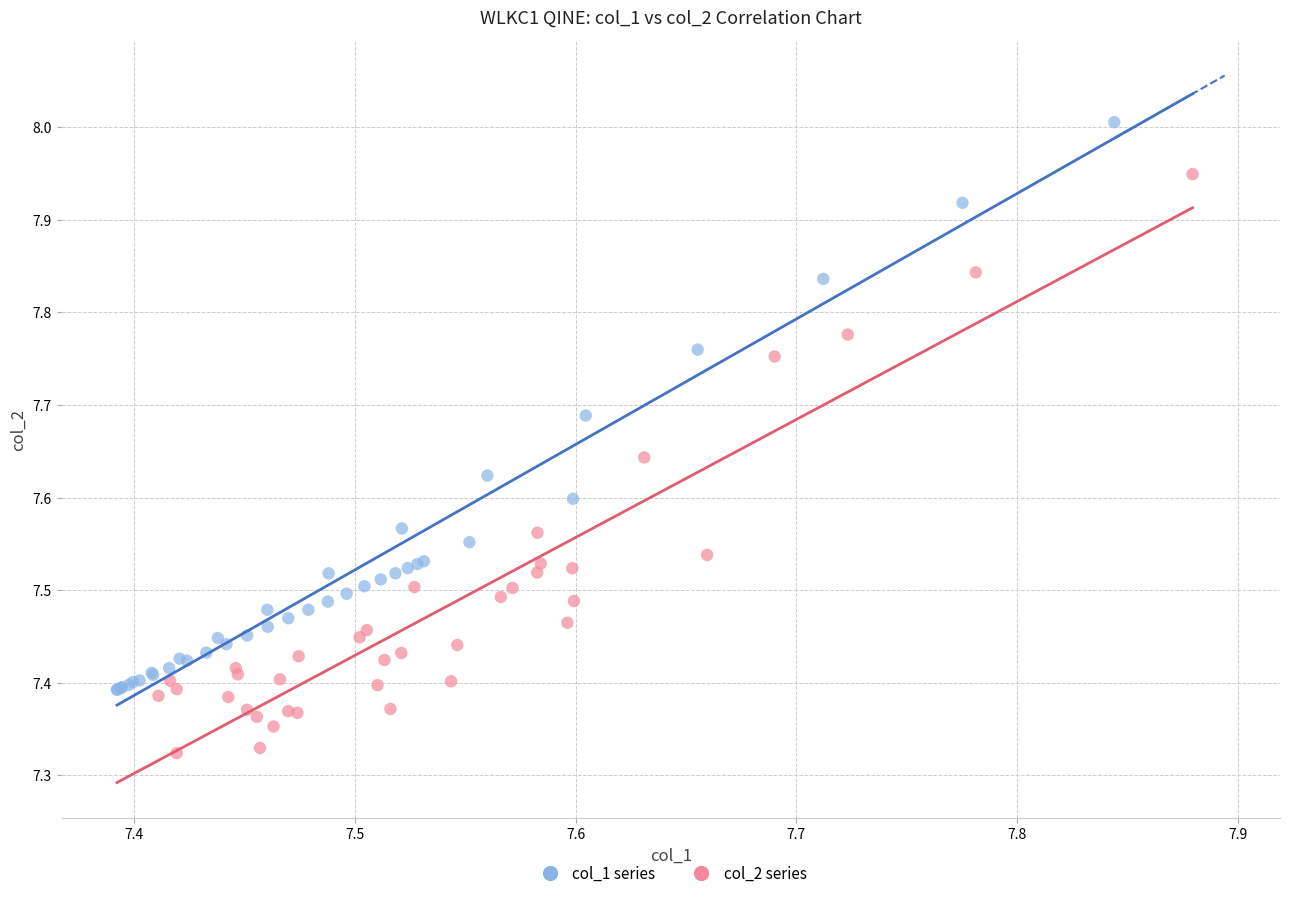

Which series reaches the maximum Y coordinate?

col_1 series